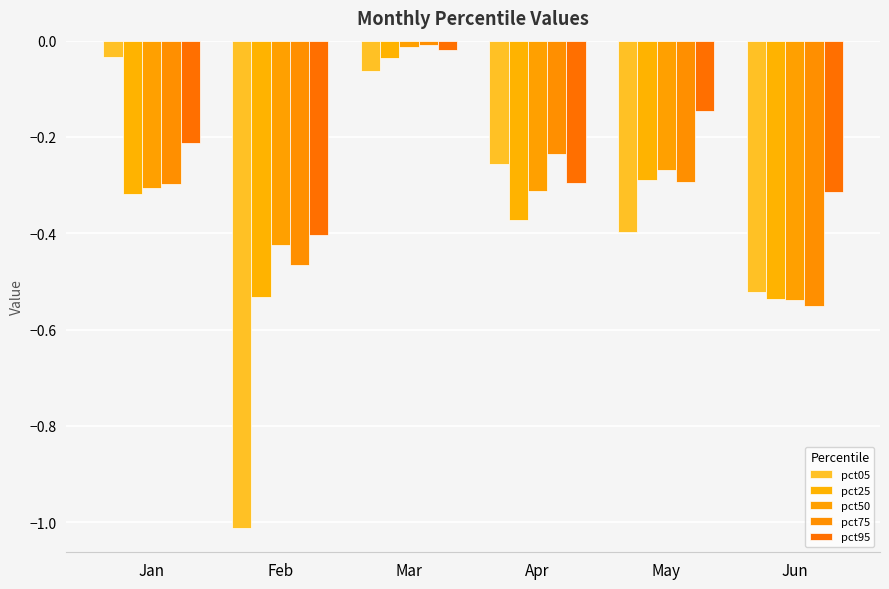

Reading left to right, extract all data points from this chart.

pct05: Jan=-0.0	Feb=-1.0	Mar=-0.1	Apr=-0.3	May=-0.4	Jun=-0.5
pct25: Jan=-0.3	Feb=-0.5	Mar=-0.0	Apr=-0.4	May=-0.3	Jun=-0.5
pct50: Jan=-0.3	Feb=-0.4	Mar=-0.0	Apr=-0.3	May=-0.3	Jun=-0.5
pct75: Jan=-0.3	Feb=-0.5	Mar=-0.0	Apr=-0.2	May=-0.3	Jun=-0.6
pct95: Jan=-0.2	Feb=-0.4	Mar=-0.0	Apr=-0.3	May=-0.1	Jun=-0.3